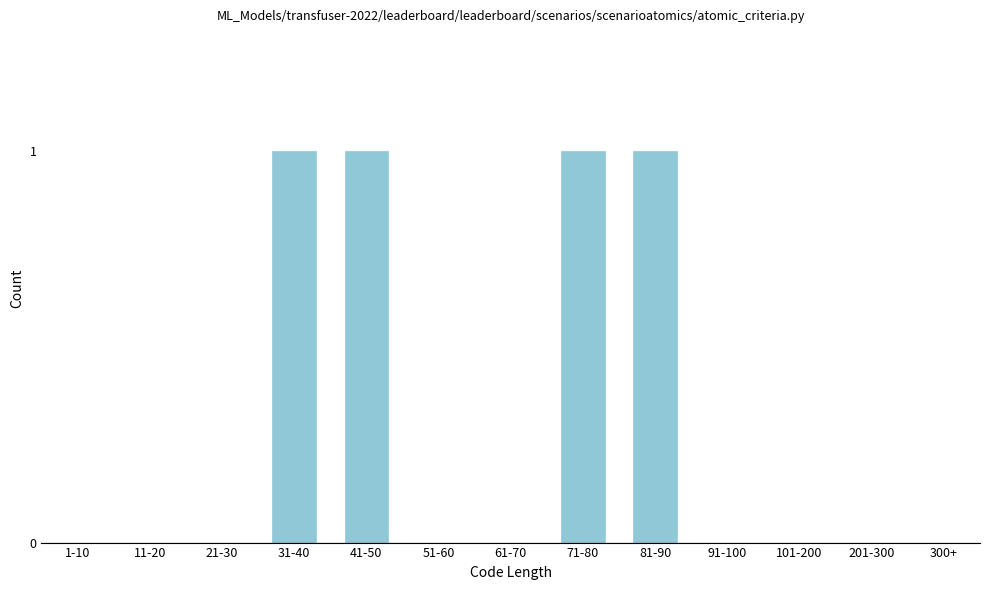

Reading right to left, extract all data points from this chart.

300+=0	201-300=0	101-200=0	91-100=0	81-90=1	71-80=1	61-70=0	51-60=0	41-50=1	31-40=1	21-30=0	11-20=0	1-10=0